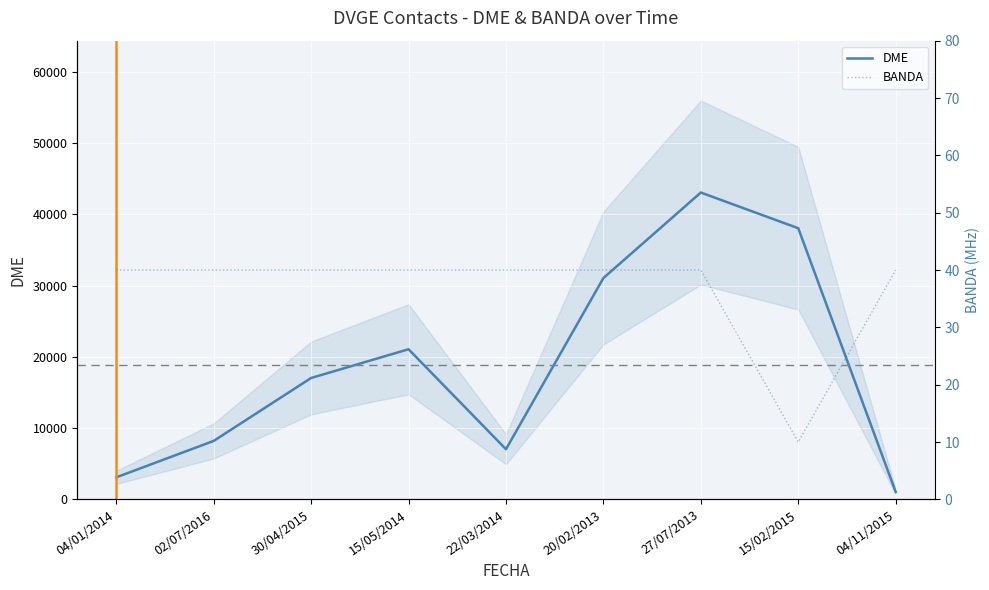

Count the number of data series in this chart.

2